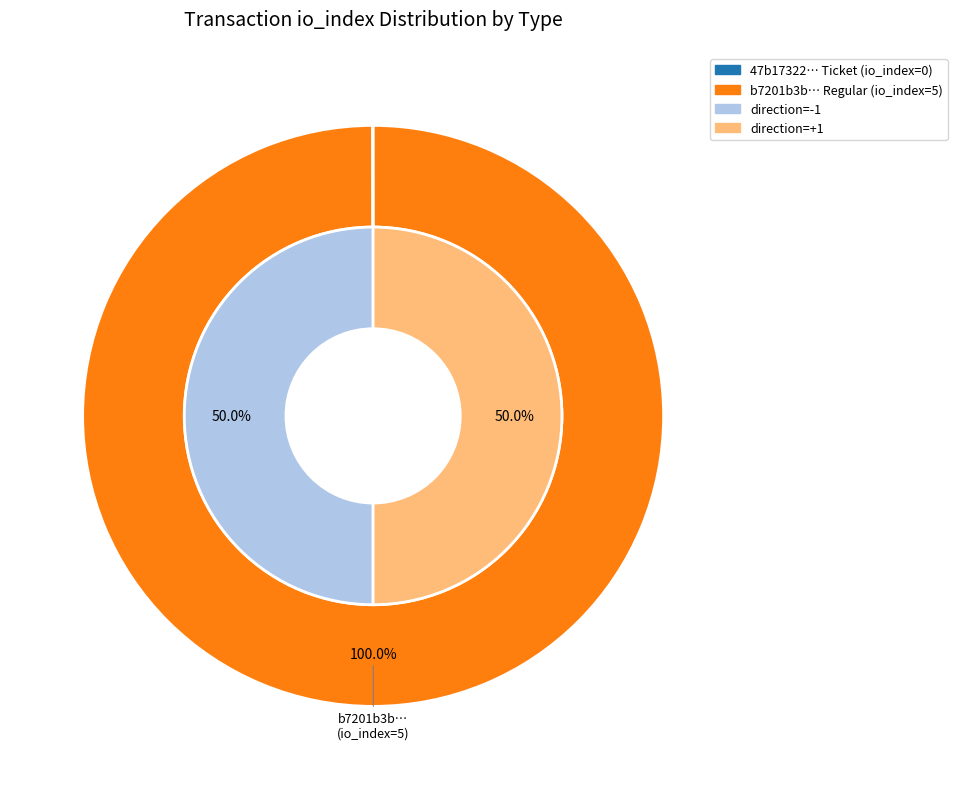

What is the majority slice?

Regular